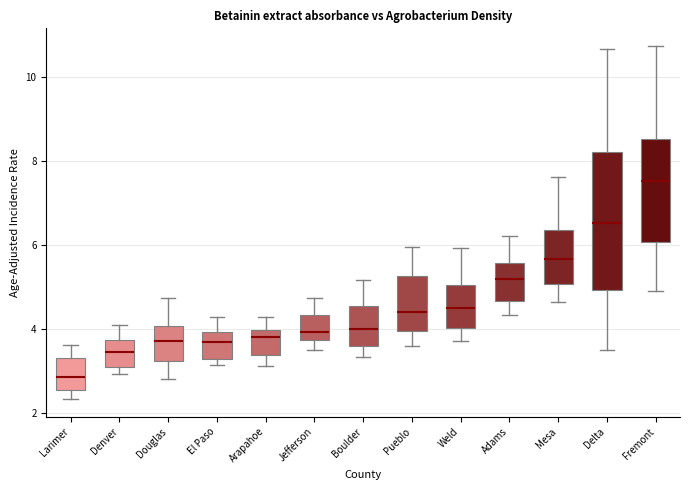

Reading left to right, read every box against the y-axis: the position of its median line, the range the box covers, and the ends of its whiskers. The values are not printed on the chart, so give them approximately, as read against the axis.

Larimer: median 2.8, box 2.6 to 3.4, whiskers 2.4 to 3.6
Denver: median 3.4, box 3.2 to 3.8, whiskers 3.0 to 4.2
Douglas: median 3.8, box 3.2 to 4.0, whiskers 2.8 to 4.8
El Paso: median 3.8, box 3.4 to 4.0, whiskers 3.2 to 4.2
Arapahoe: median 3.8, box 3.4 to 4.0, whiskers 3.2 to 4.2
Jefferson: median 4.0, box 3.8 to 4.4, whiskers 3.6 to 4.8
Boulder: median 4.0, box 3.6 to 4.6, whiskers 3.4 to 5.2
Pueblo: median 4.4, box 4.0 to 5.2, whiskers 3.6 to 6.0
Weld: median 4.6, box 4.0 to 5.0, whiskers 3.8 to 6.0
Adams: median 5.2, box 4.6 to 5.6, whiskers 4.4 to 6.2
Mesa: median 5.6, box 5.0 to 6.4, whiskers 4.6 to 7.6
Delta: median 6.6, box 5.0 to 8.2, whiskers 3.6 to 10.6
Fremont: median 7.6, box 6.0 to 8.6, whiskers 5.0 to 10.8